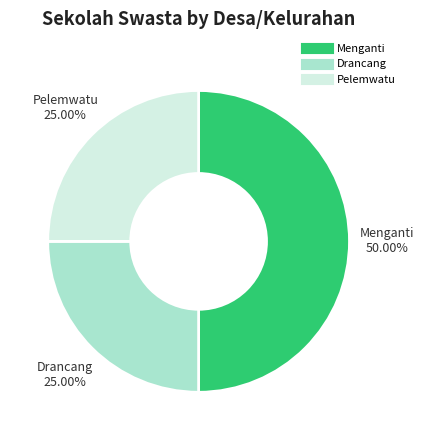

The Pelemwatu slice represents 33% of the pie. True or false?

False